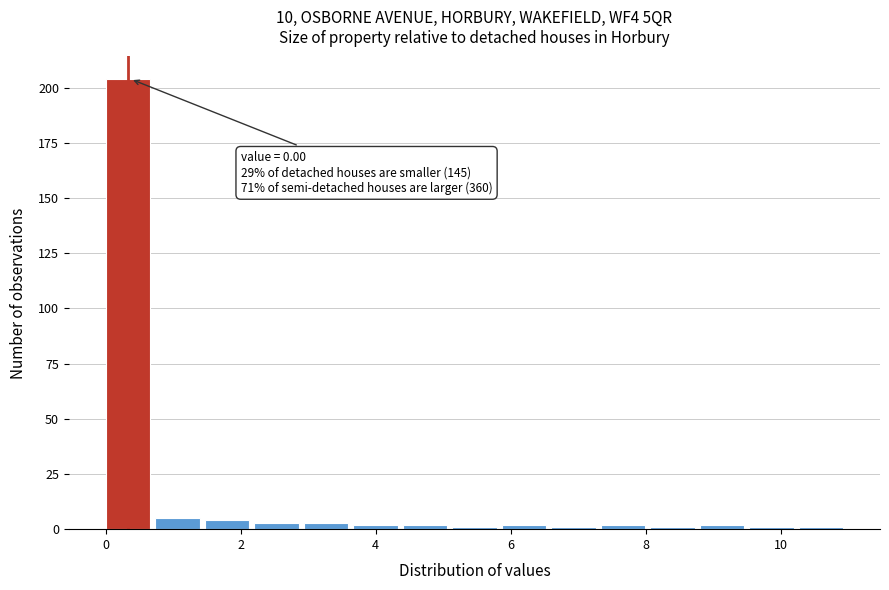

Around what value on the x-axis is the tallest bar? Give the approximate position of its centre, as read against the axis.

0.4